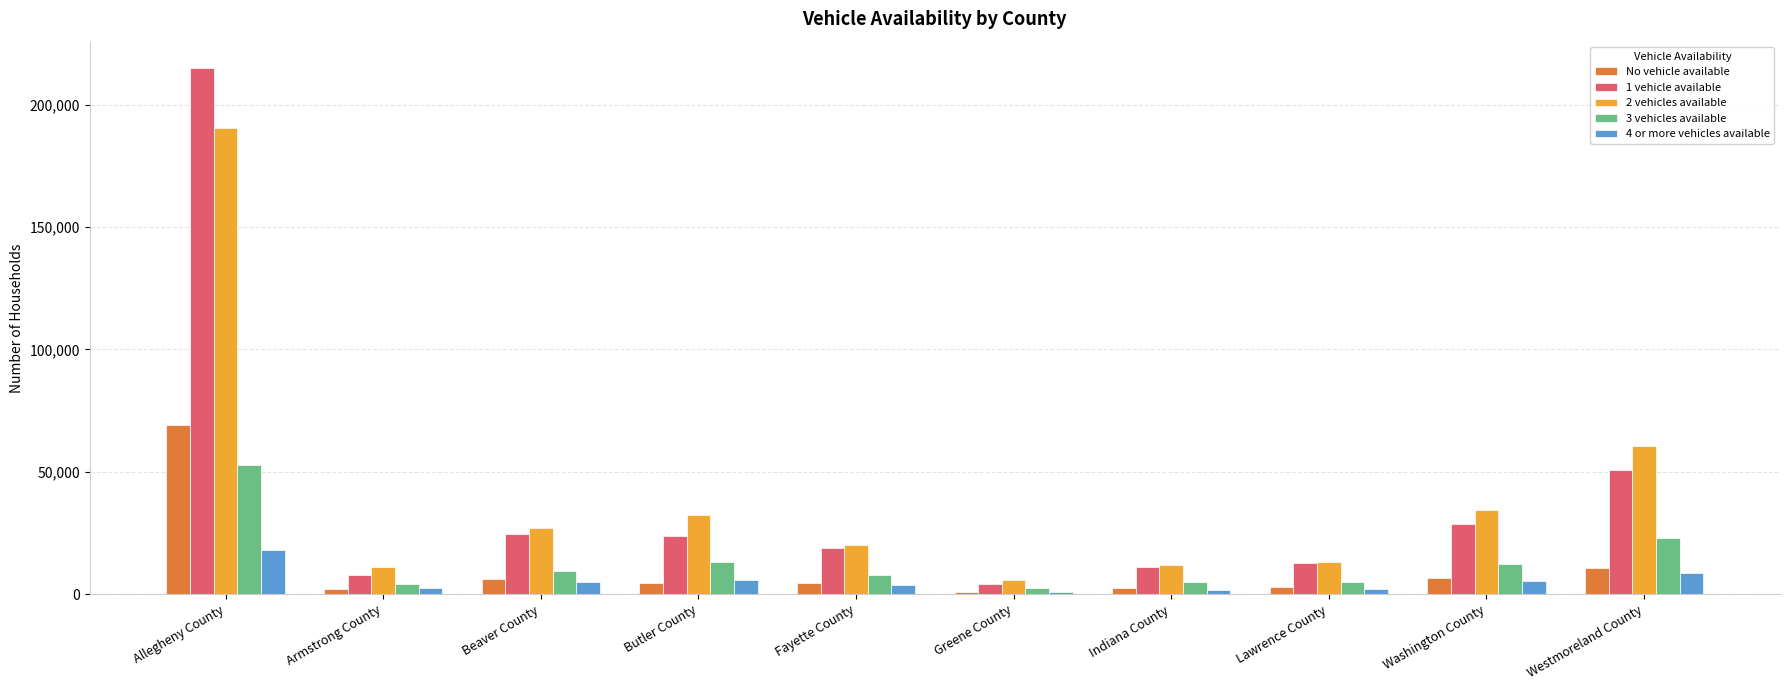

List the series in order of their peak value, highest first.

1 vehicle available, 2 vehicles available, No vehicle available, 3 vehicles available, 4 or more vehicles available